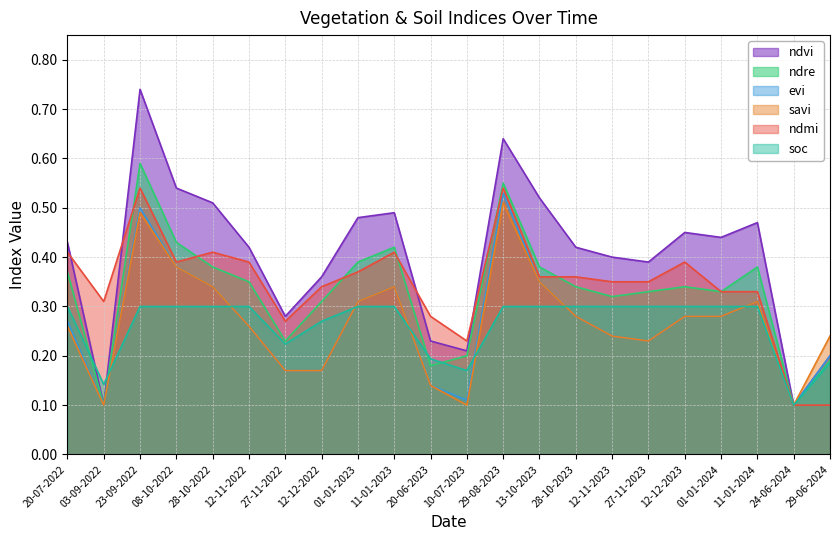

List the series in order of their peak value, lowest first.

soc, savi, evi, ndmi, ndre, ndvi